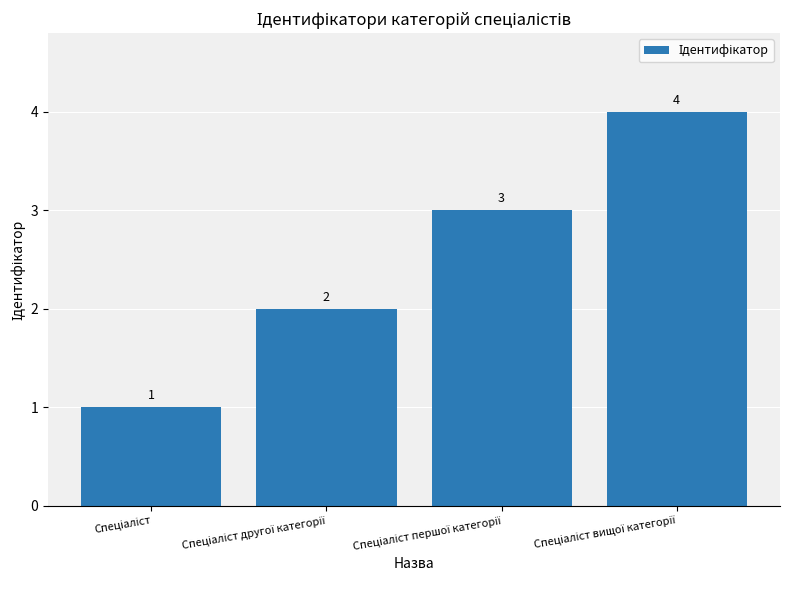

What is the difference between the maximum and minimum values?

3